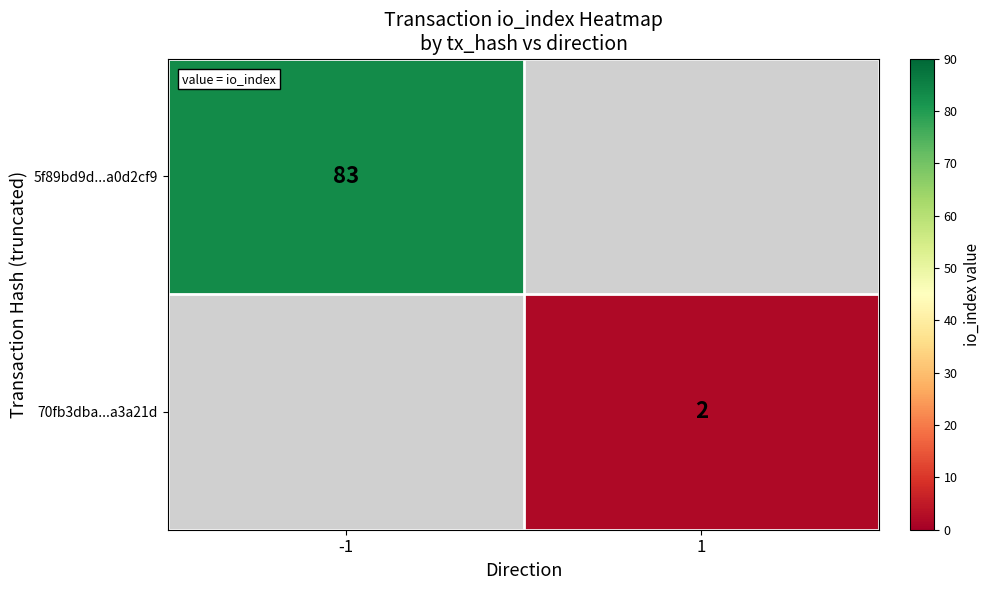

The value of 5f89bd9d...a0d2cf9 at -1 is 83. True or false?

True